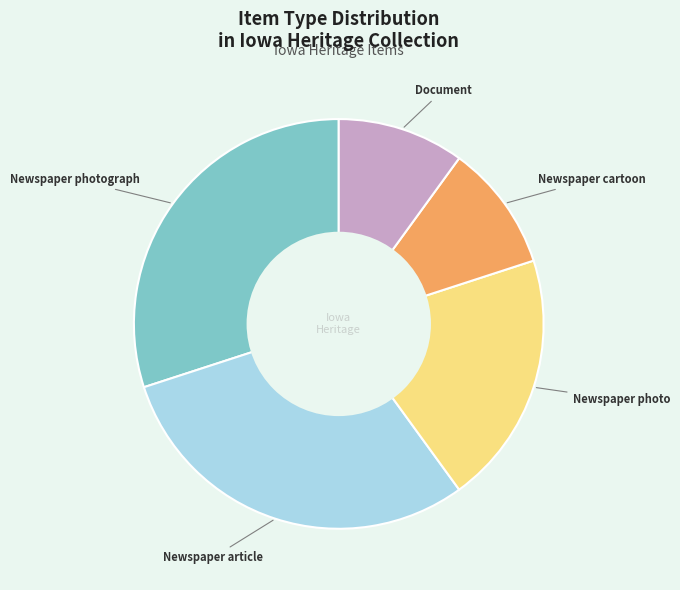

Is there any slice that represents more than half of the pie?

No